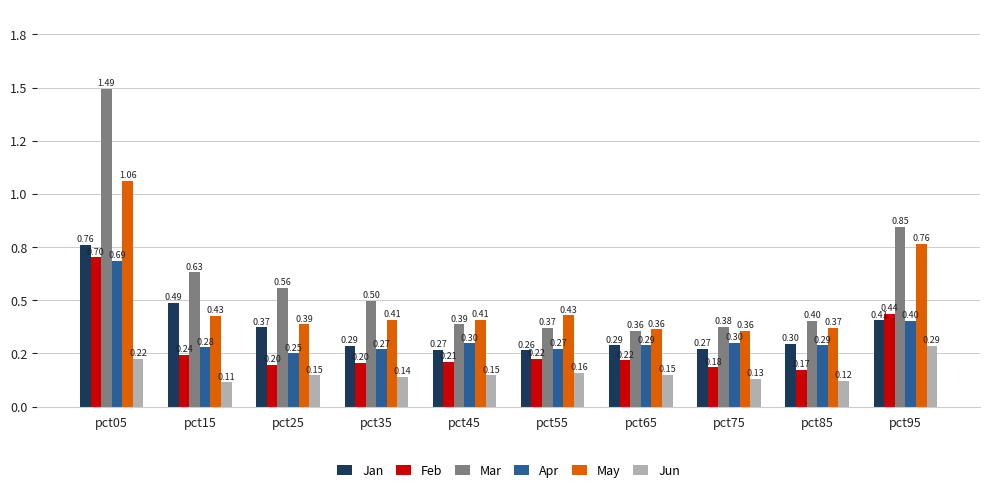

Between pct05 and pct25, which series saw the biggest shift?

Mar